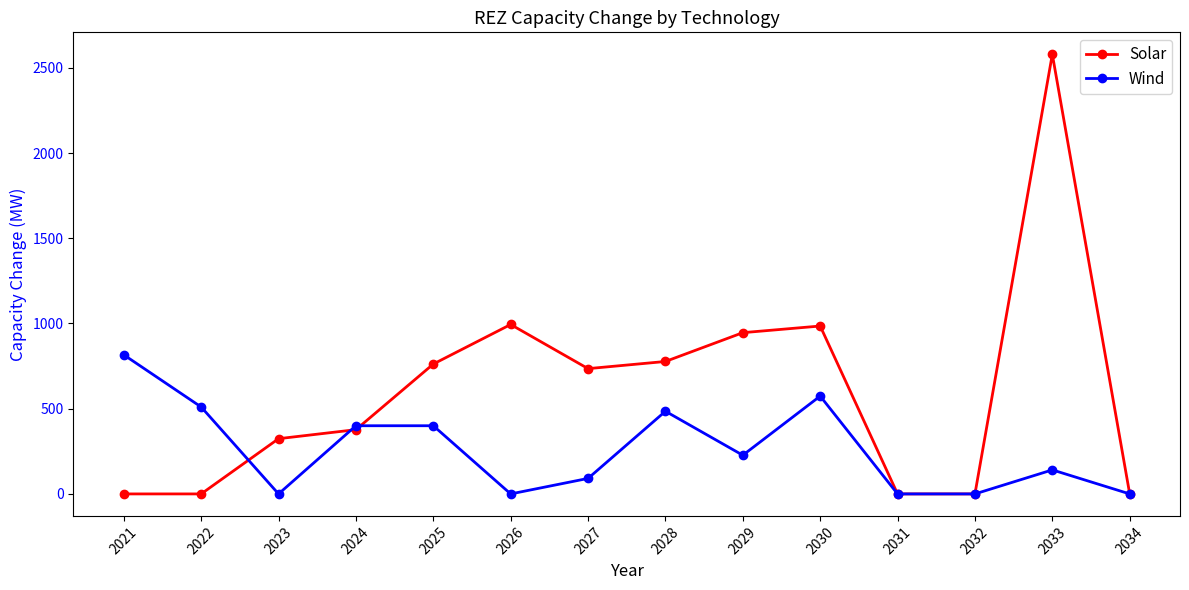

The Solar series shows 777.0 at 2028. True or false?

True